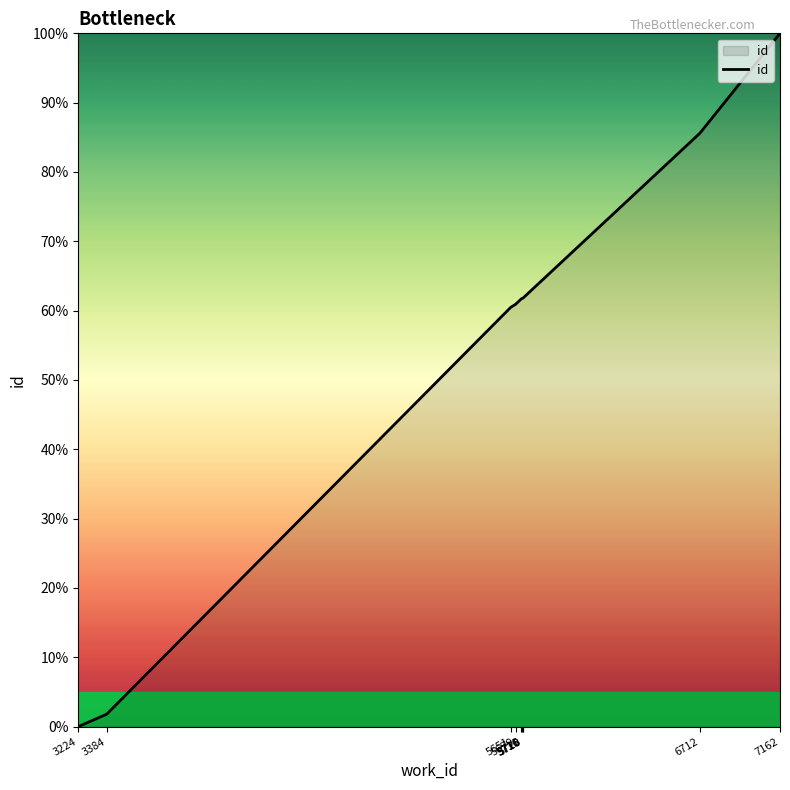

What is the difference between the values at 3384 and 7162?

98.2